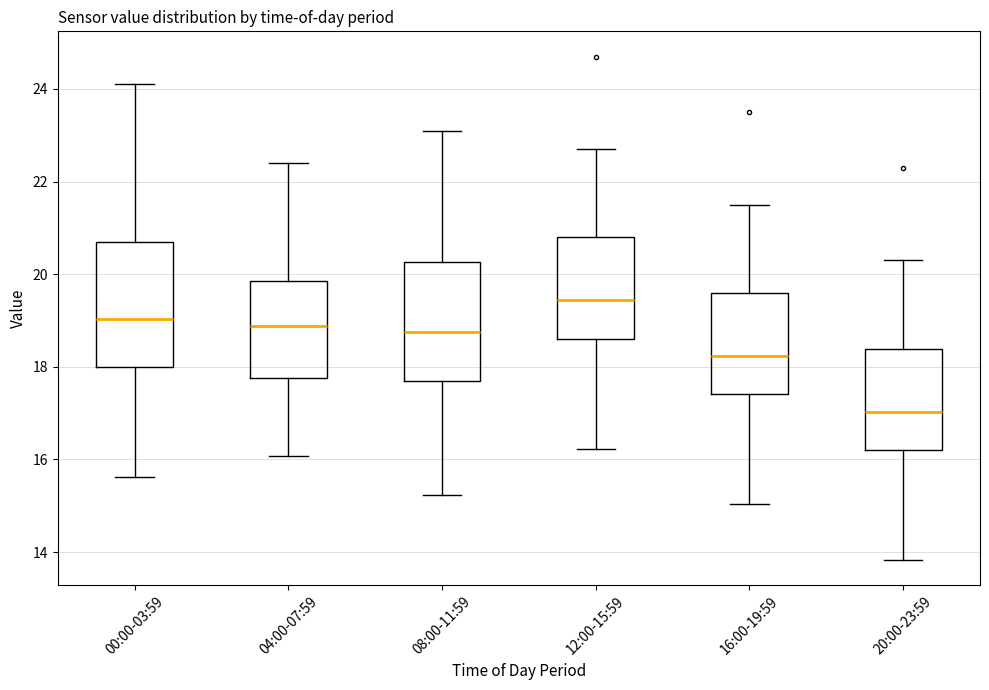

Reading left to right, transcribe this box plot: for each box, give where its median line is, the range the box spans, and where its two whiskers end, as read against the y-axis. The values are not printed on the chart, so give them approximately, as read against the axis.

00:00-03:59: median 19.0, box 18.0 to 20.6, whiskers 15.6 to 24.2
04:00-07:59: median 18.8, box 17.8 to 19.8, whiskers 16.0 to 22.4
08:00-11:59: median 18.8, box 17.6 to 20.2, whiskers 15.2 to 23.2
12:00-15:59: median 19.4, box 18.6 to 20.8, whiskers 16.2 to 22.8
16:00-19:59: median 18.2, box 17.4 to 19.6, whiskers 15.0 to 21.6
20:00-23:59: median 17.0, box 16.2 to 18.4, whiskers 13.8 to 20.4